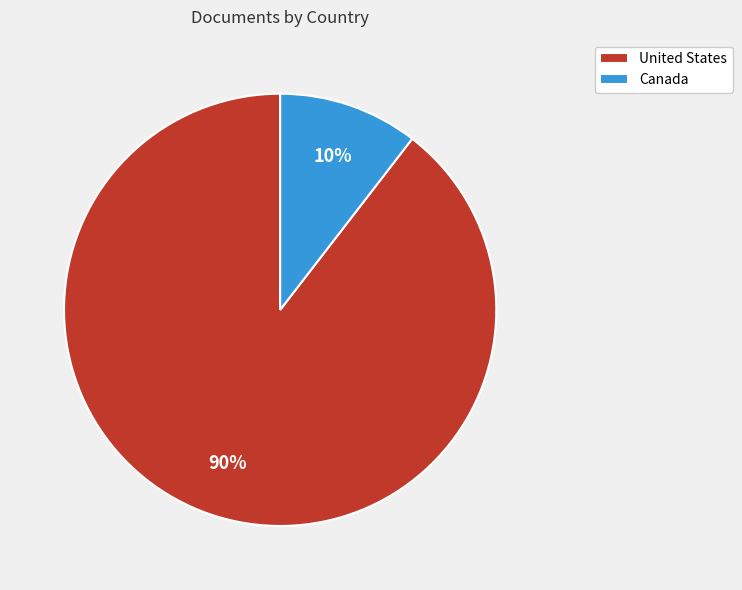

Do United States and Canada together represent more than half of the pie?

Yes